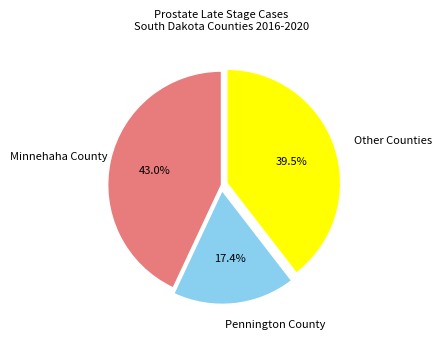

The Minnehaha County slice represents 43% of the pie. True or false?

True